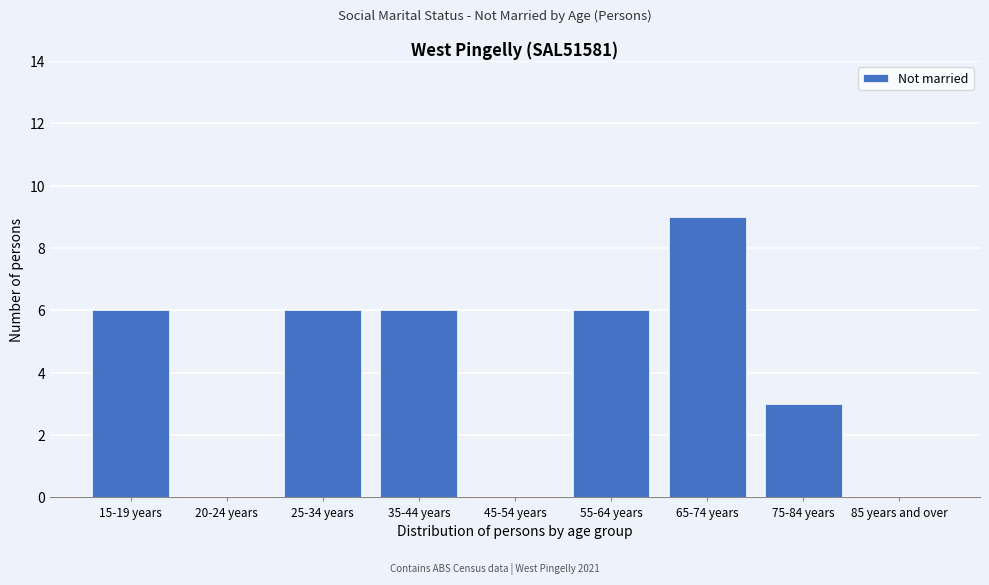

Reading left to right, extract all data points from this chart.

15-19 years=6	20-24 years=0	25-34 years=6	35-44 years=6	45-54 years=0	55-64 years=6	65-74 years=9	75-84 years=3	85 years and over=0